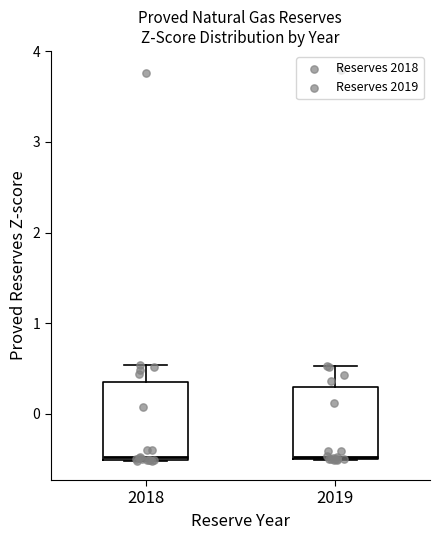

Reading left to right, read every box against the y-axis: the position of its median line, the range the box covers, and the ends of its whiskers. The values are not printed on the chart, so give them approximately, as read against the axis.

2018: median -0.5 (just above the box's lower edge), box -0.5 to 0.3, whiskers -0.5 to 0.5
2019: median -0.5, box -0.5 to 0.3, whiskers -0.5 to 0.5